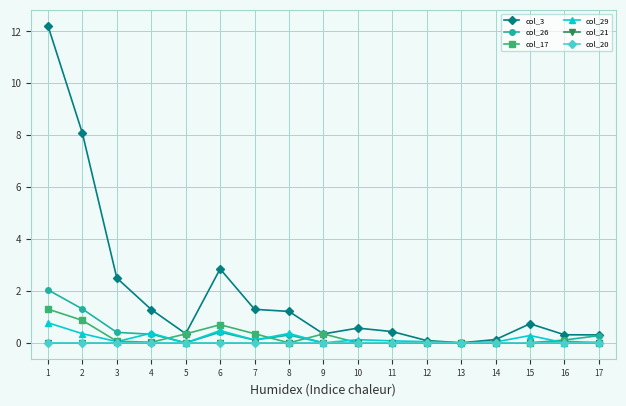

At which category is the sum across all series the highest?

1